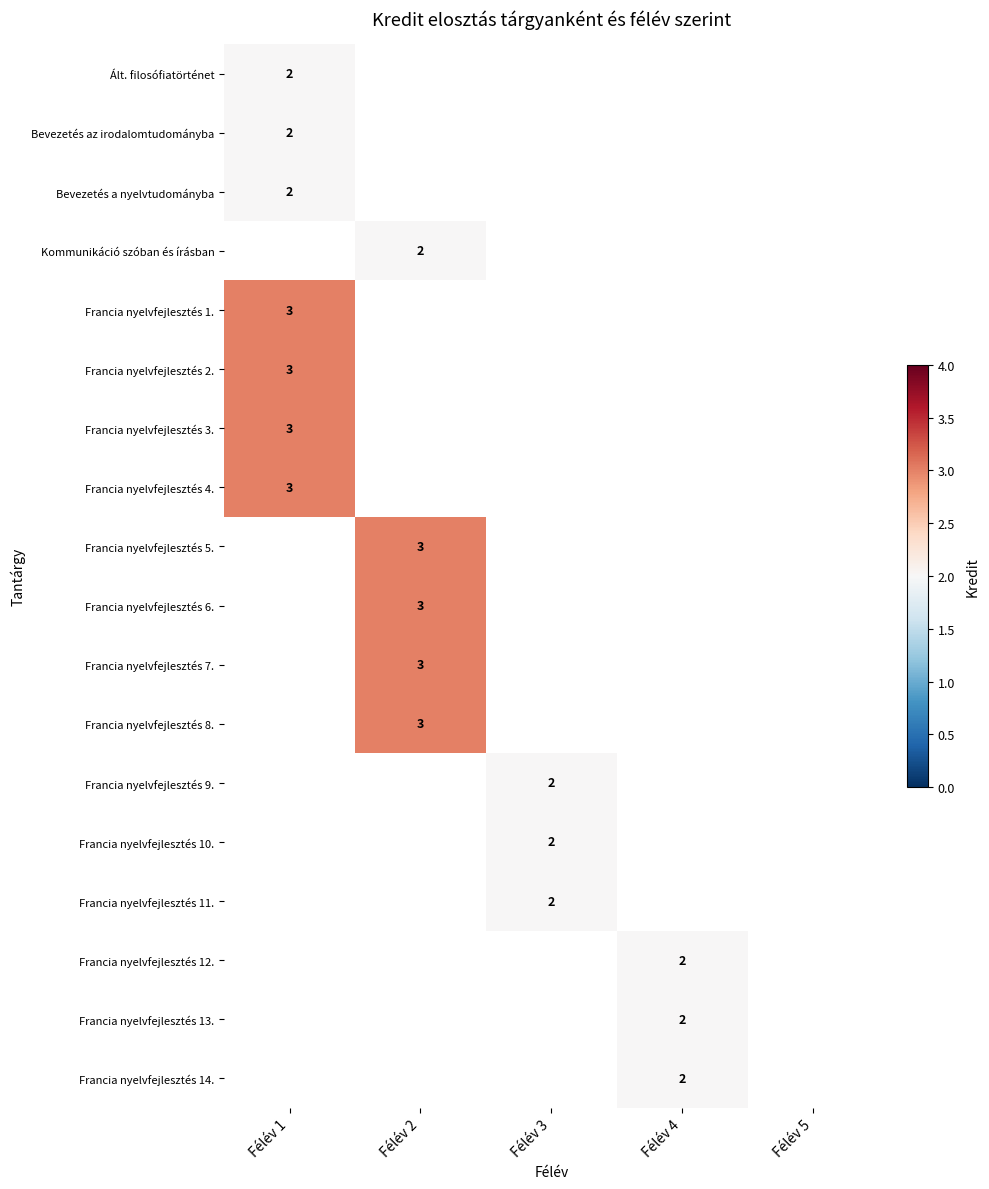

The Bevezetés a nyelvtudományba series shows 1 at Félév 1. True or false?

False